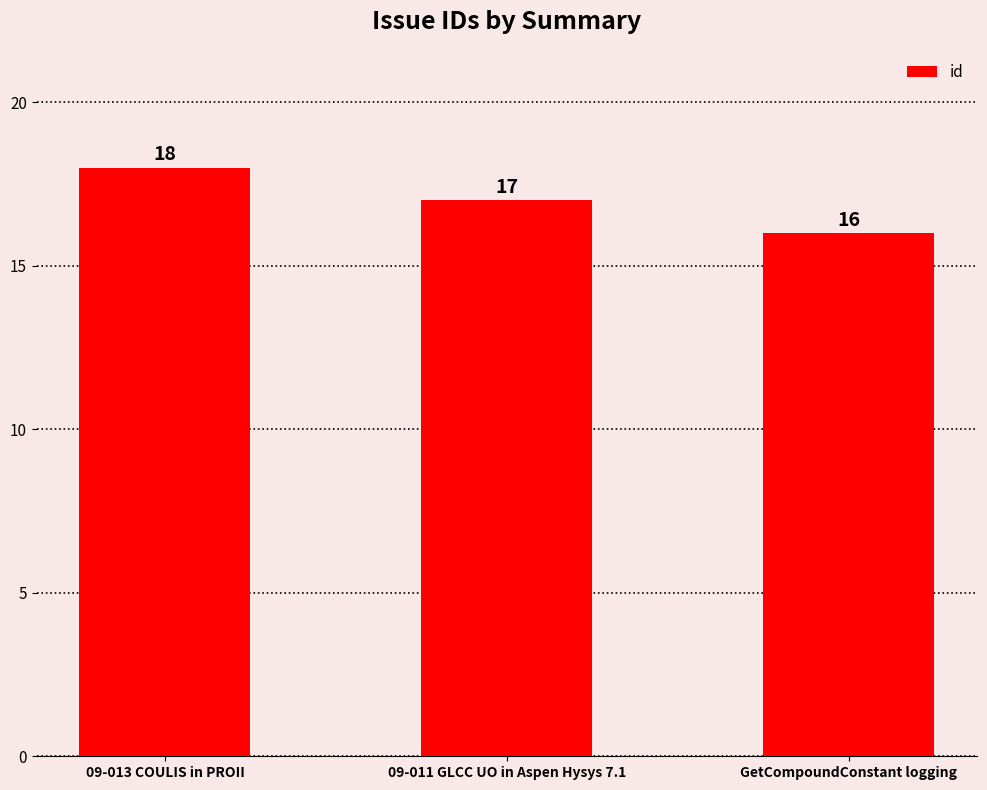

How many categories are shown in the chart?

3